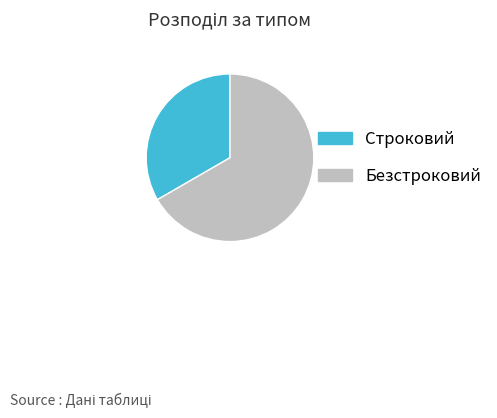

What is the largest slice in the pie chart?

Безстроковий